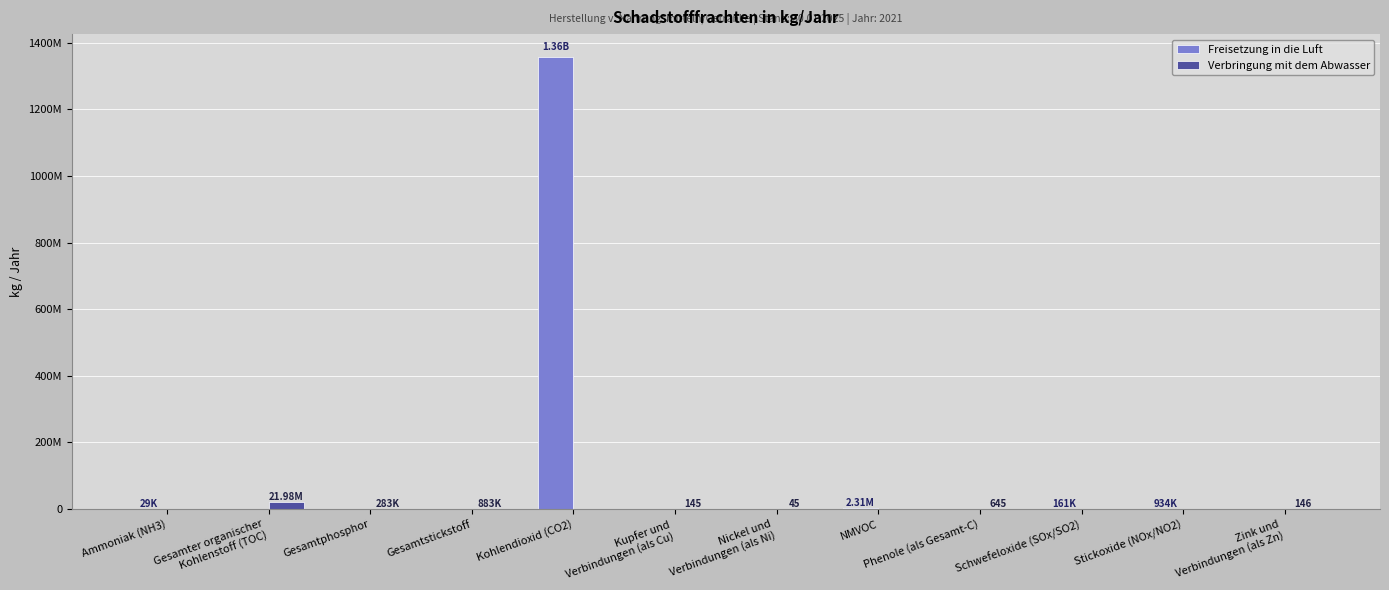

Reading right to left, what are all the values shown in this chart?

Freisetzung in die Luft: Zink und
Verbindungen (als Zn)=0	Stickoxide (NOx/NO2)=934000	Schwefeloxide (SOx/SO2)=161000	Phenole (als Gesamt-C)=0	NMVOC=2305000	Nickel und
Verbindungen (als Ni)=0	Kupfer und
Verbindungen (als Cu)=0	Kohlendioxid (CO2)=1358000000	Gesamtstickstoff=0	Gesamtphosphor=0	Gesamter organischer
Kohlenstoff (TOC)=0	Ammoniak (NH3)=28700
Verbringung mit dem Abwasser: Zink und
Verbindungen (als Zn)=146	Stickoxide (NOx/NO2)=0	Schwefeloxide (SOx/SO2)=0	Phenole (als Gesamt-C)=645	NMVOC=0	Nickel und
Verbindungen (als Ni)=45	Kupfer und
Verbindungen (als Cu)=145	Kohlendioxid (CO2)=0	Gesamtstickstoff=882900	Gesamtphosphor=282750	Gesamter organischer
Kohlenstoff (TOC)=21979000	Ammoniak (NH3)=0